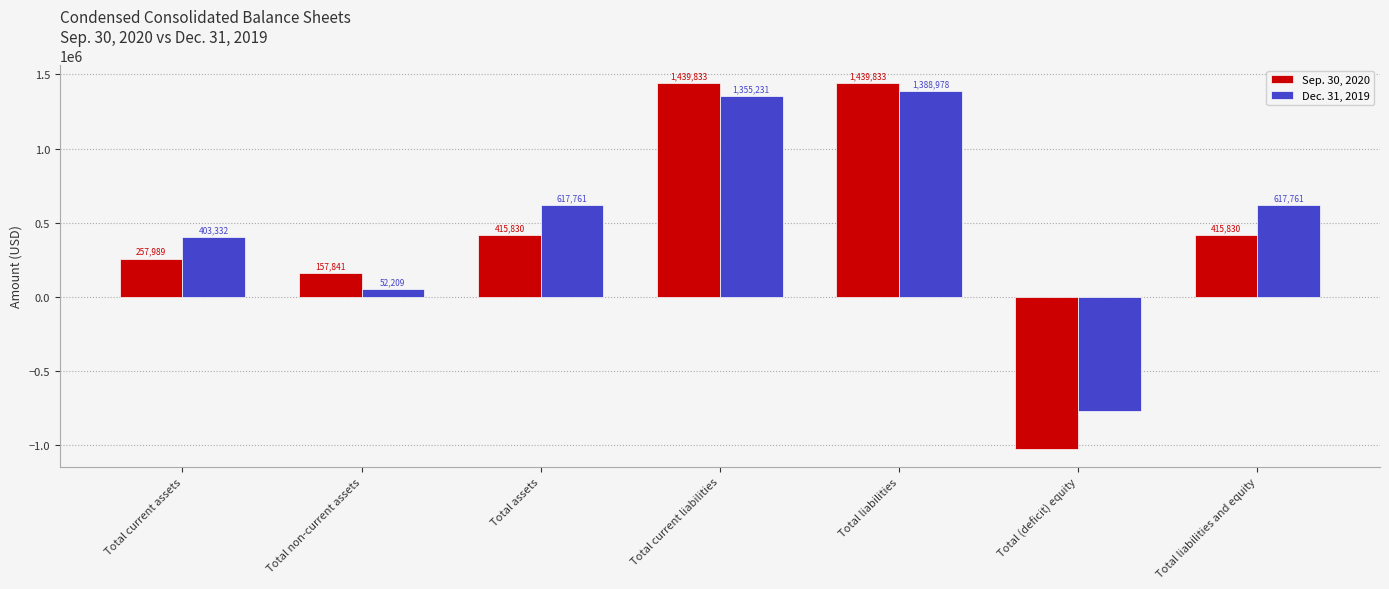

Reading left to right, transcribe all the data shown in this chart.

Sep. 30, 2020: 257989	157841	415830	1439833	1439833	-1024003	415830
Dec. 31, 2019: 403332	52209	617761	1355231	1388978	-771217	617761